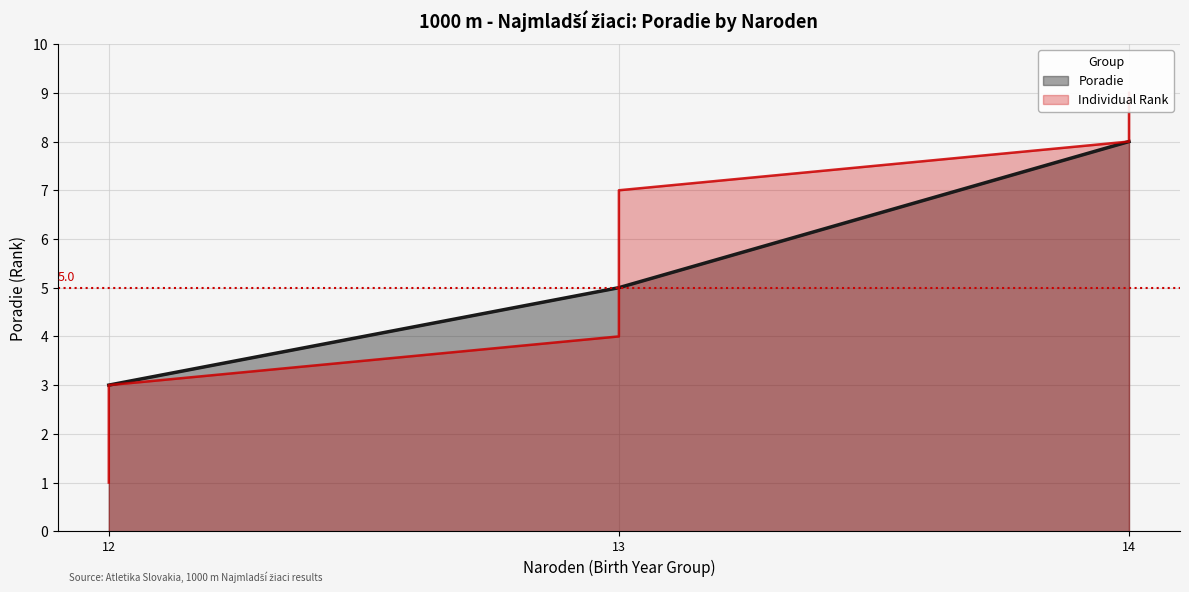

Is it true that Poradie equals 7 at 13?

False